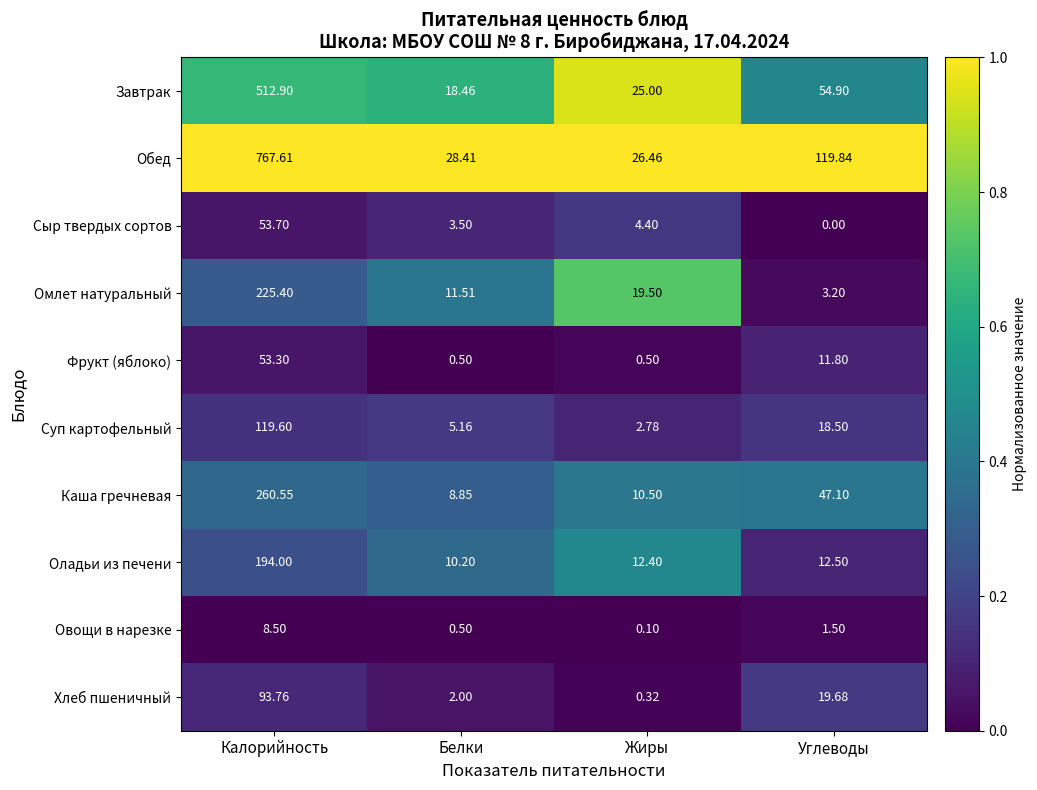

What is the total value across all series at Калорийность?

2289.3